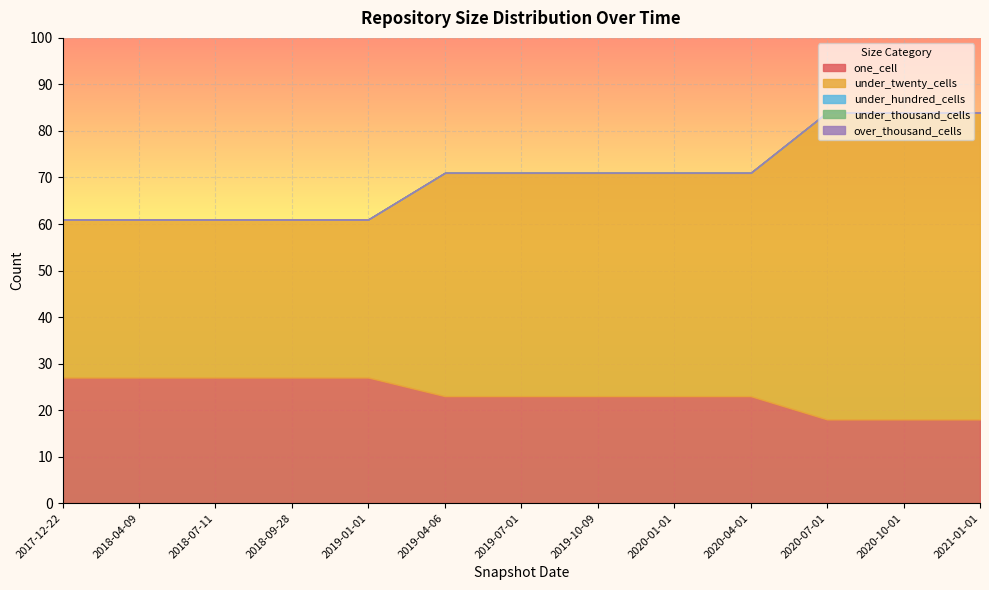

What is the maximum value for under_twenty_cells?

66